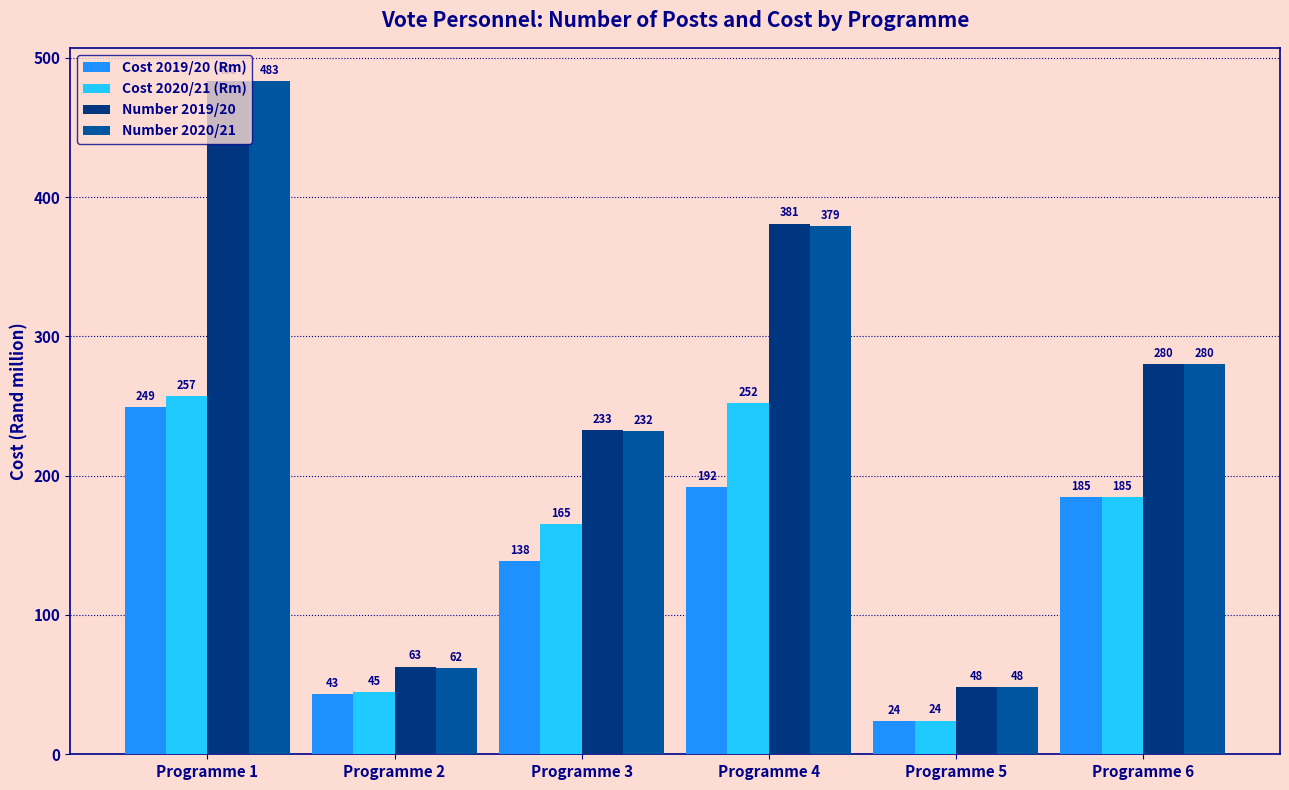

Rank the categories by Number 2020/21 value from lowest to highest.

Programme 5, Programme 2, Programme 3, Programme 6, Programme 4, Programme 1